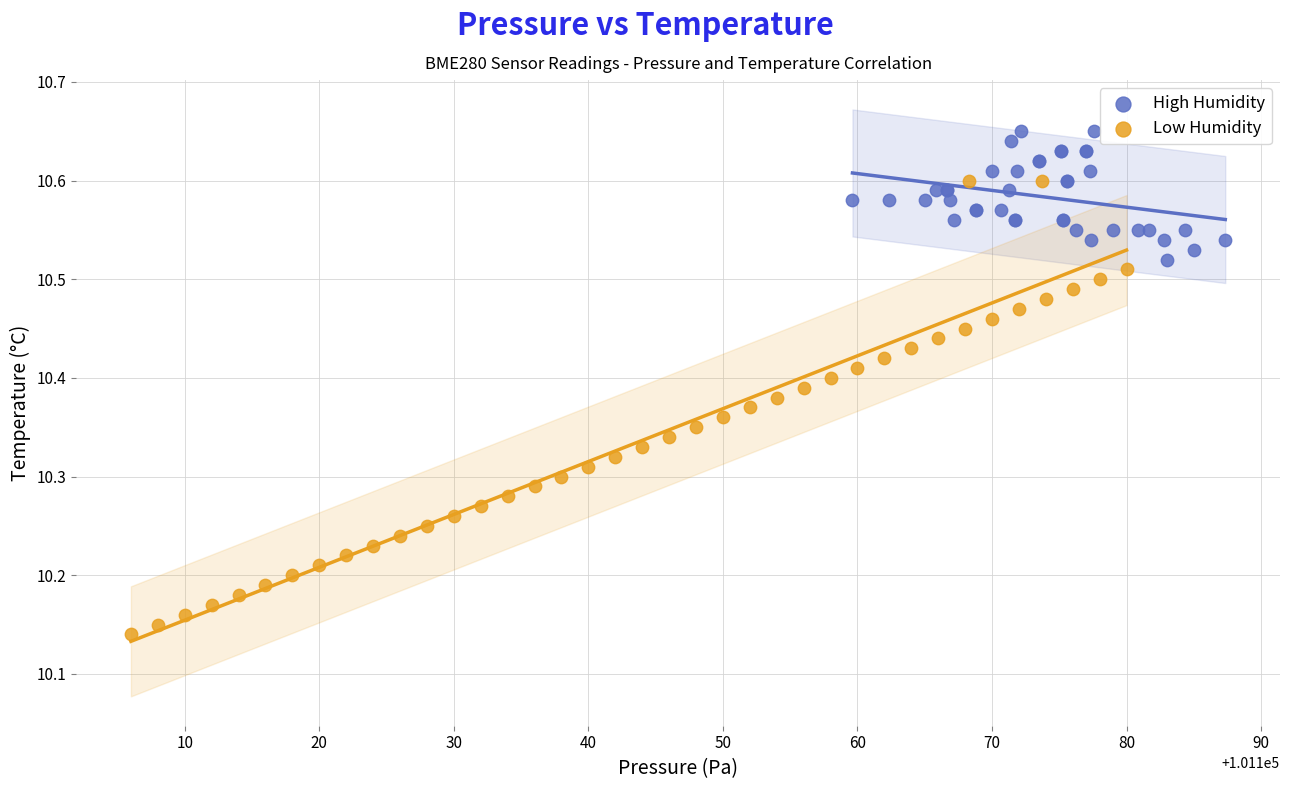

Which series has the largest Y range (max minus min)?

Low Humidity